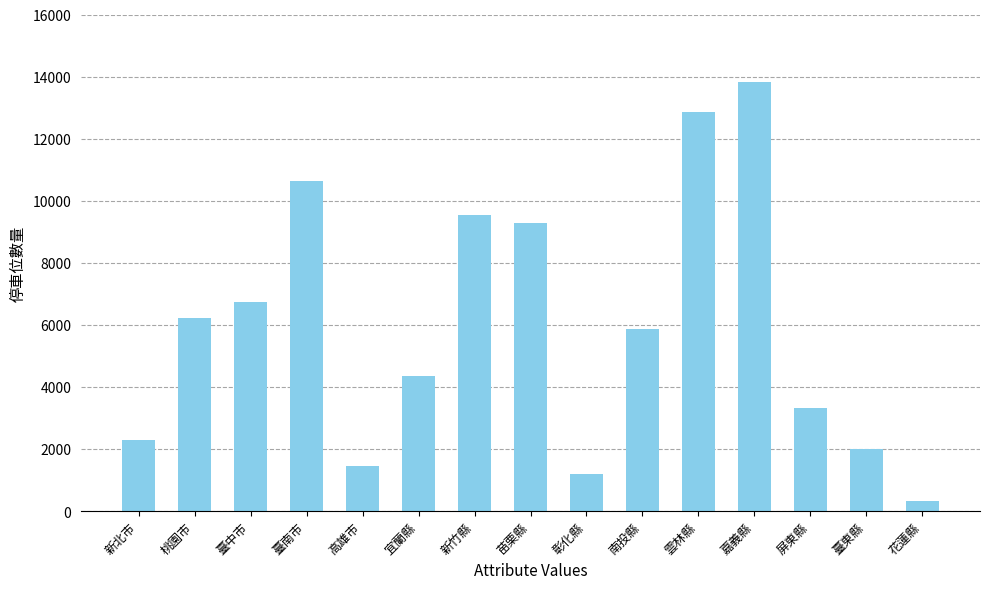

What is the change in value from 宜蘭縣 to 新竹縣?

+5183